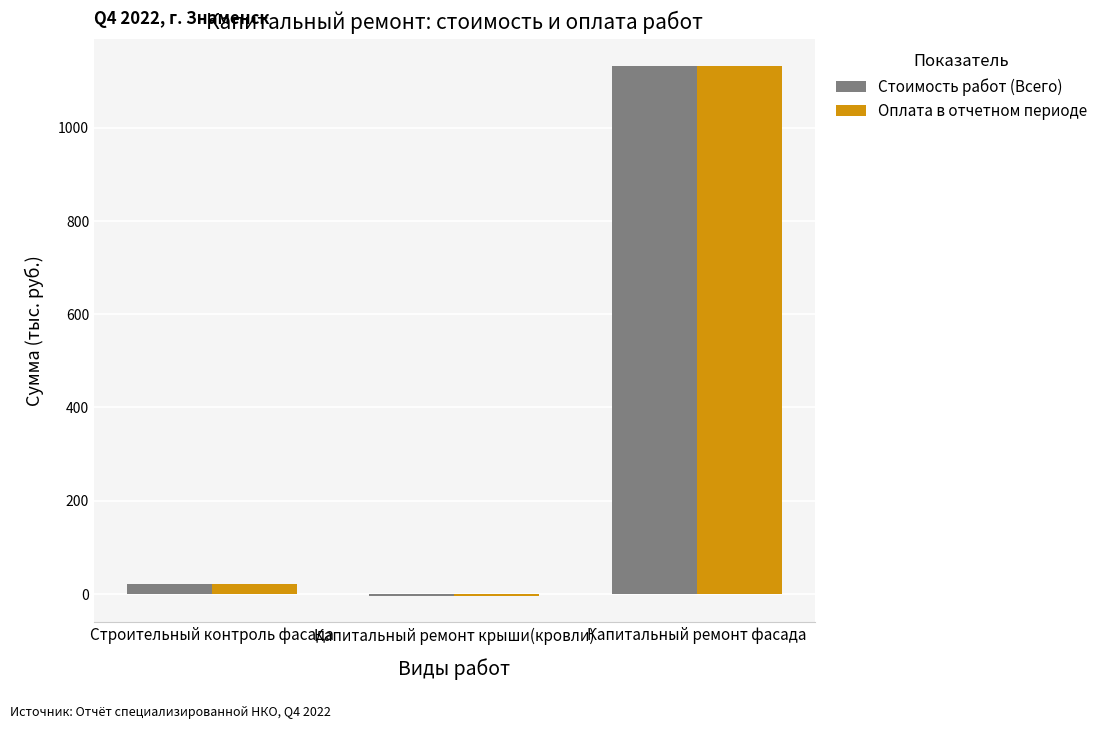

Rank the categories by Оплата в отчетном периоде value from highest to lowest.

Капитальный ремонт фасада, Строительный контроль фасада, Капитальный ремонт крыши(кровли)